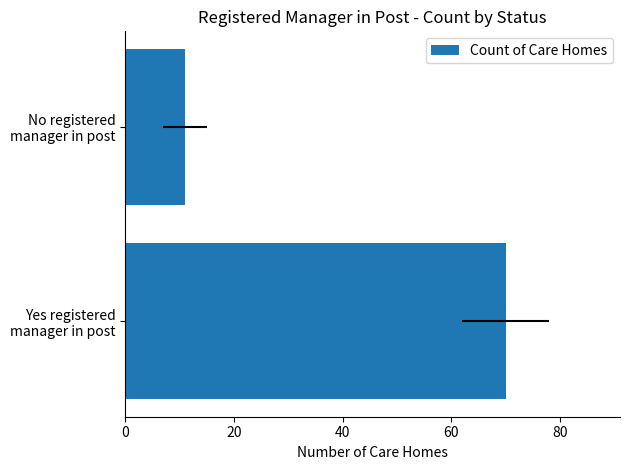

What is the sum of the values at No registered manager in post and Yes registered manager in post?

81